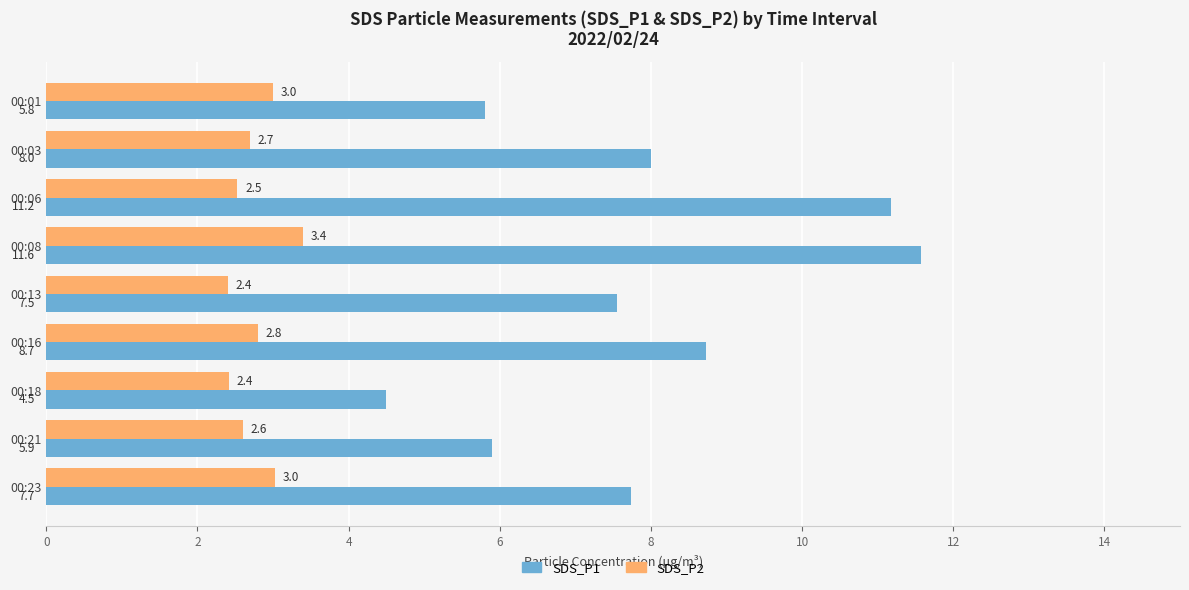

At 00:06, list the series in order from smallest to largest.

SDS_P2, SDS_P1